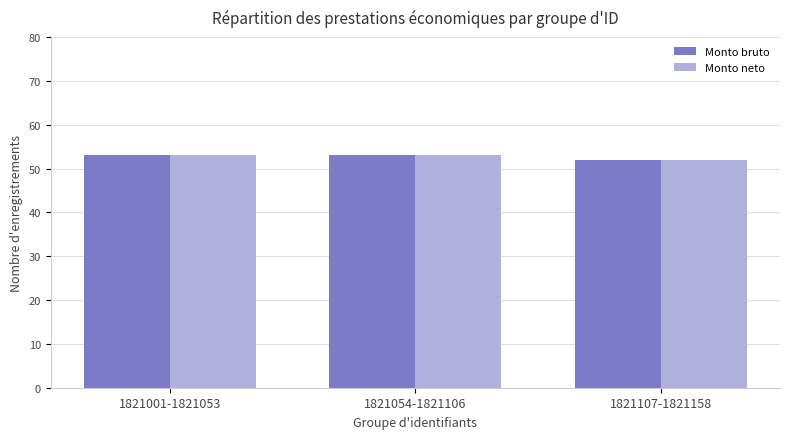

The value of Monto neto at 1821107-1821158 is 88. True or false?

False